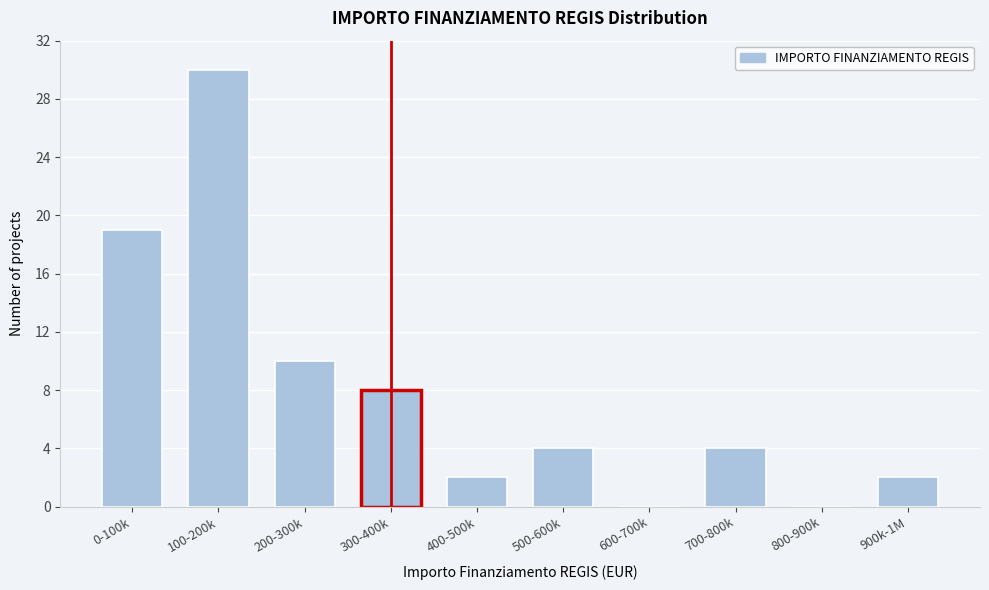

Reading right to left, extract all data points from this chart.

900k-1M=2	800-900k=0	700-800k=4	600-700k=0	500-600k=4	400-500k=2	300-400k=8	200-300k=10	100-200k=30	0-100k=19